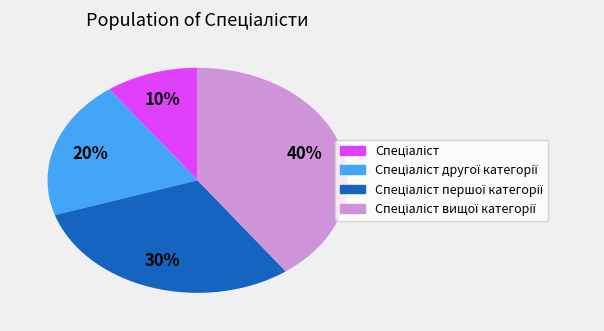

To the nearest percent, what is the average slice percentage?

25%